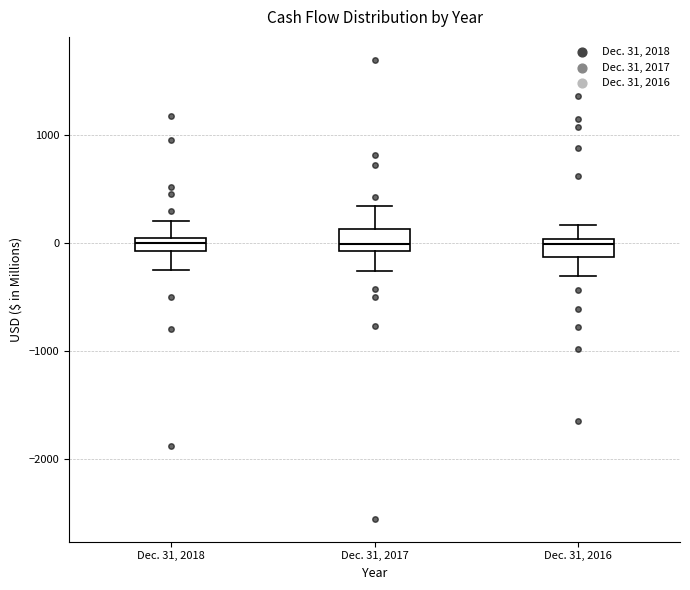

Where does the median line of the box for Dec. 31, 2017 sit on the y-axis? The values are not printed on the chart, so give them approximately, as read against the axis.

0